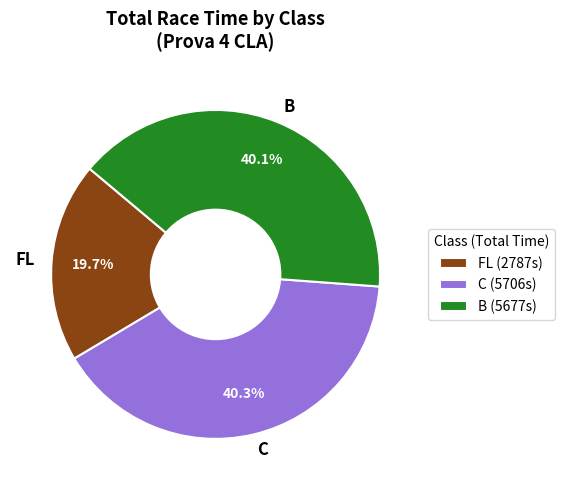

Which has a higher value, FL or B?

B